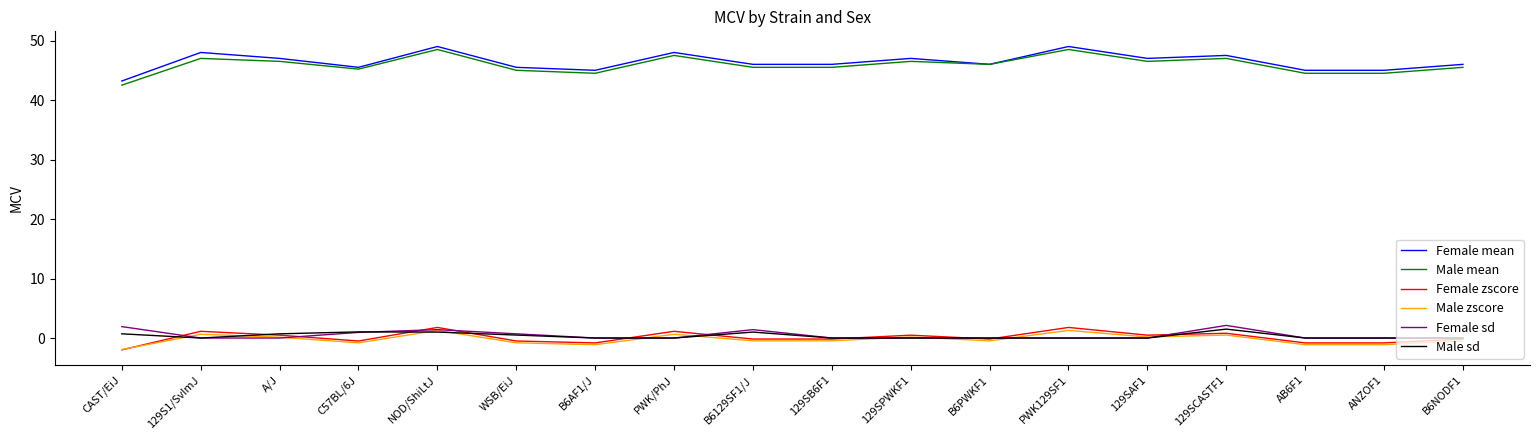

True or false: Female zscore and Female mean intersect in this chart.

False